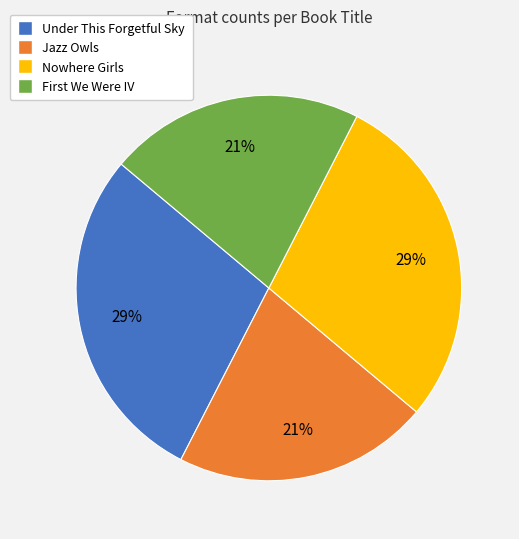

Count the number of slices in the pie.

4